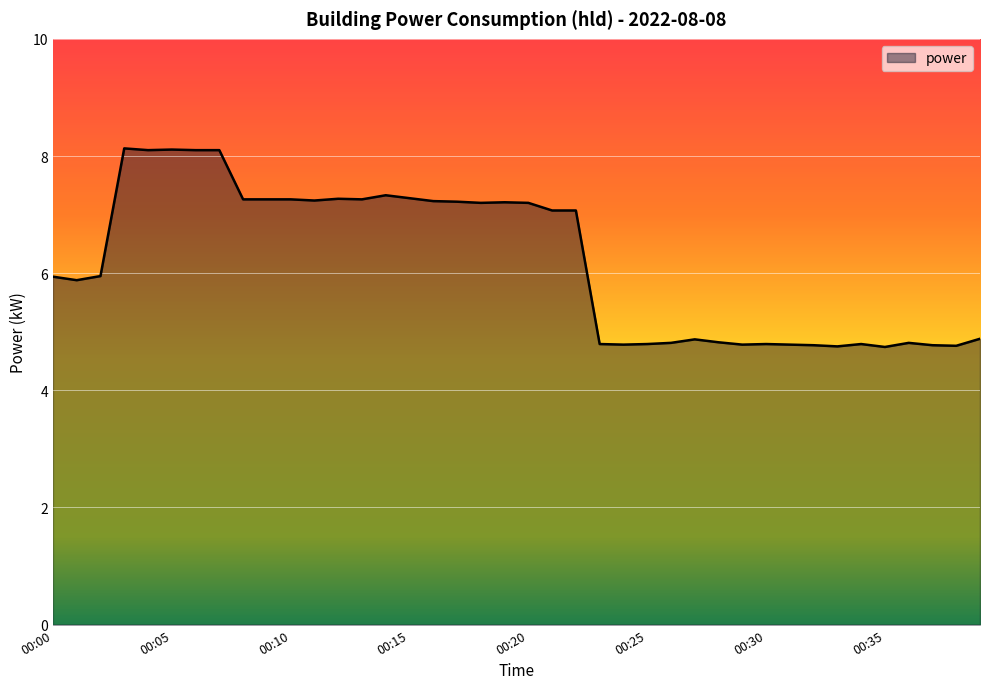

What is the difference between the maximum and minimum values?

3.4